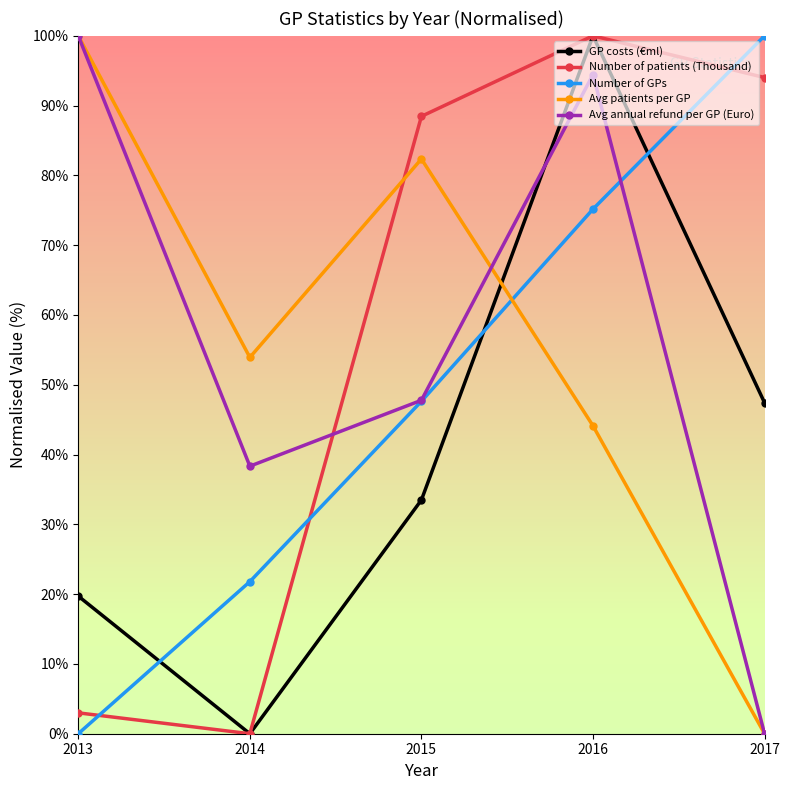

What is the sum of all Number of GPs values?

244.6